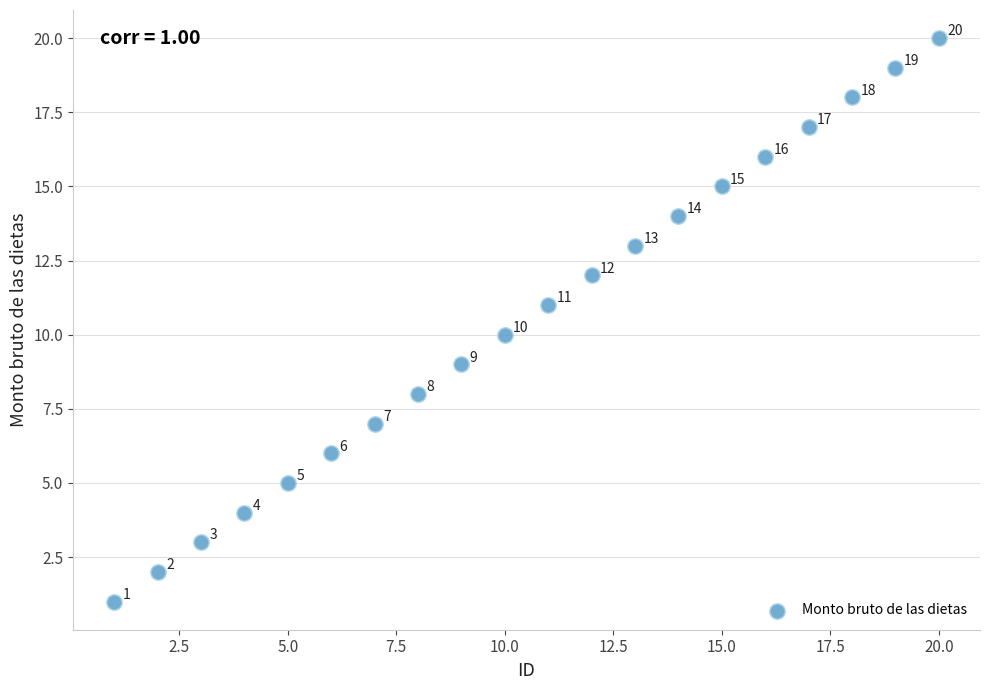

What Y value in the scatter plot is closest to 10?

10